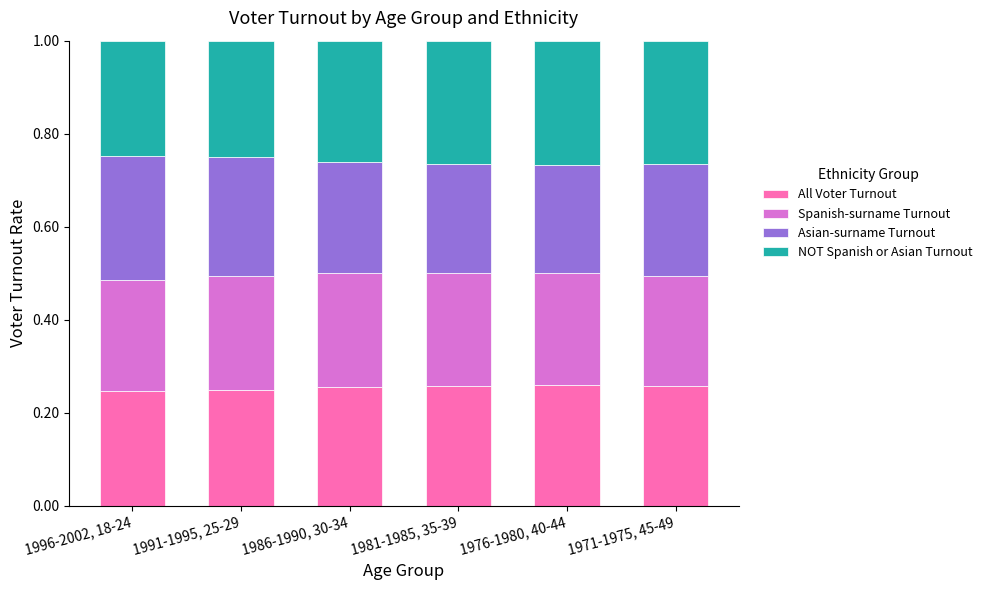

How many categories are shown in the chart?

6